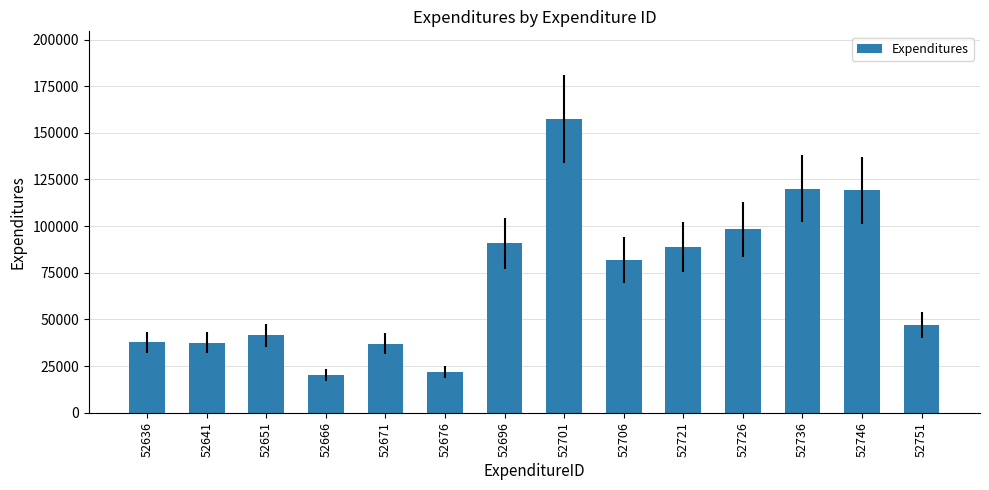

What is the difference between the maximum and minimum values?

137003.8